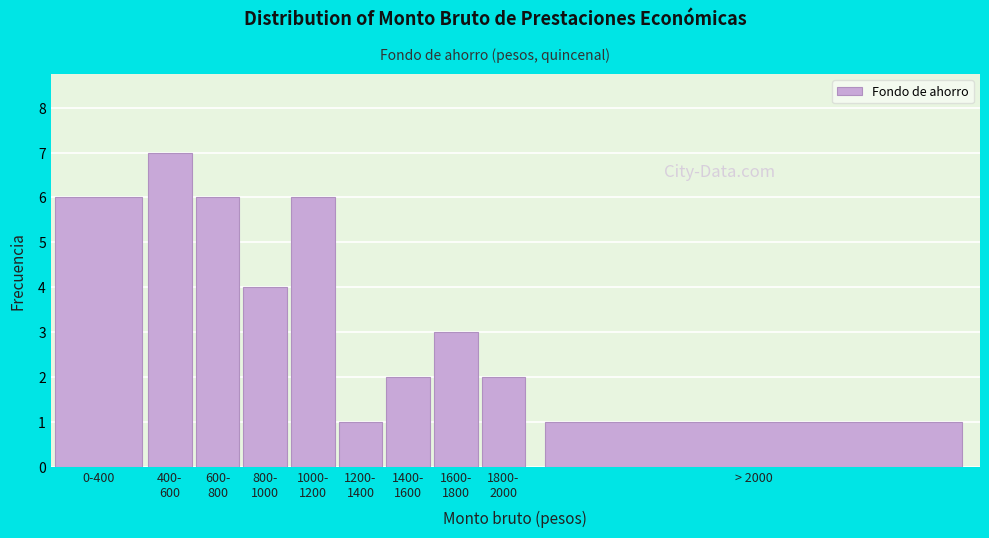

Reading left to right, list all the values displayed in this chart.

6	7	6	4	6	1	2	3	2	1